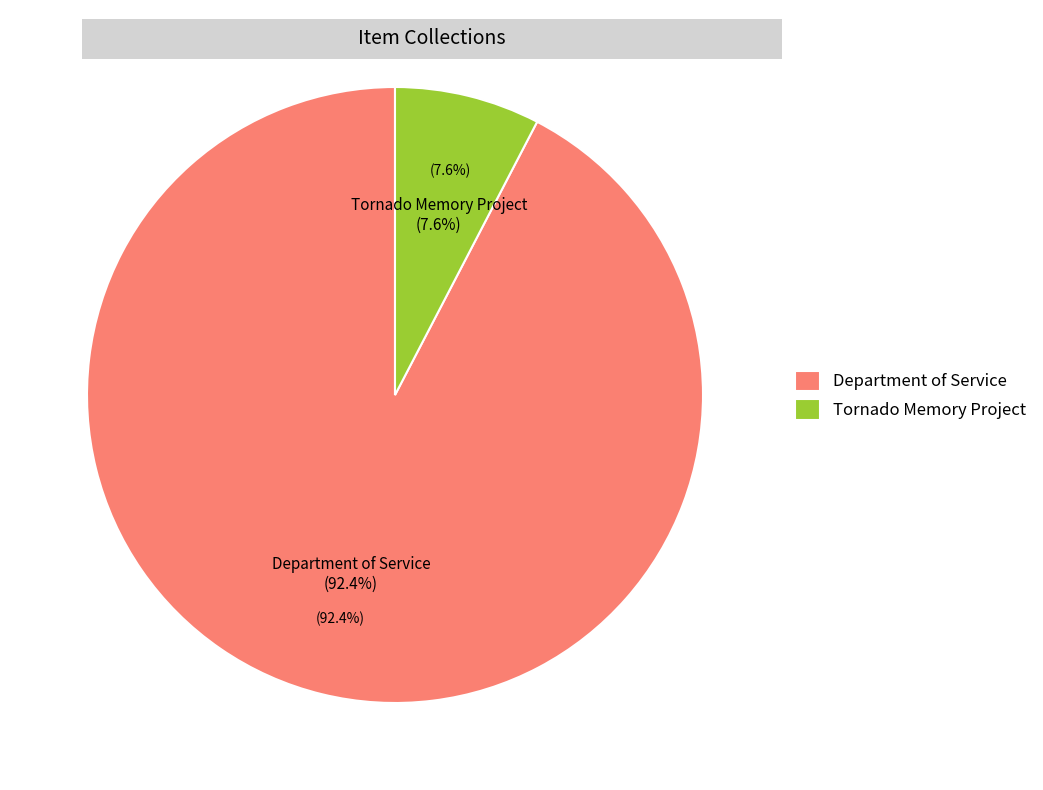

To the nearest percent, what is the difference between the largest and smallest slice percentages?

85%